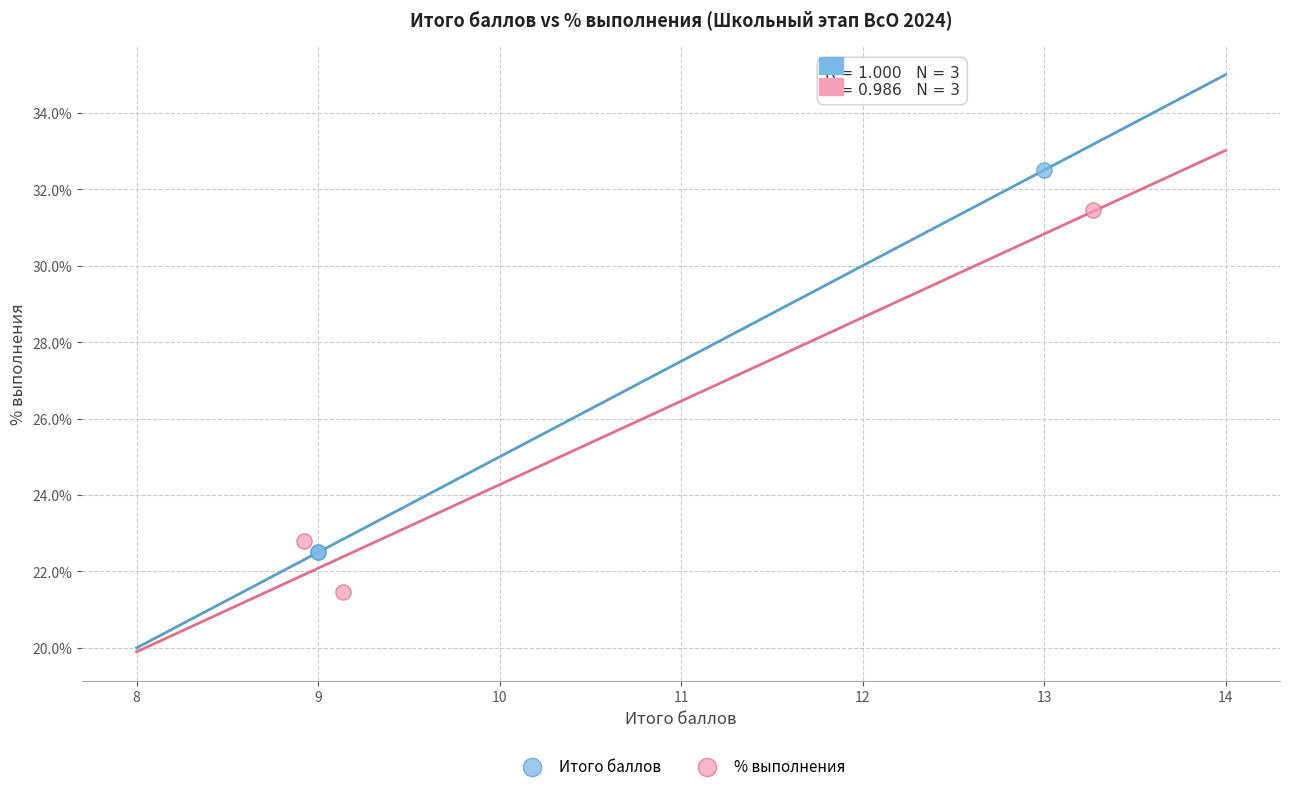

Which series reaches the minimum Y coordinate?

% выполнения